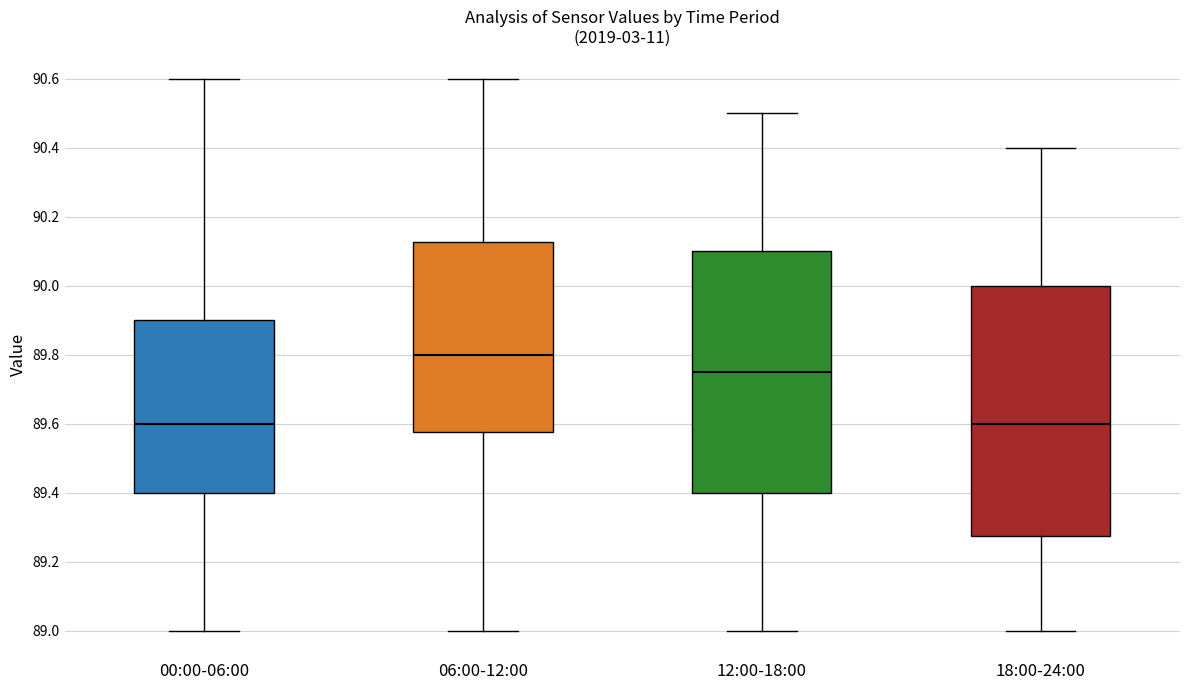

Where is the upper edge of the box for 06:00-12:00 on the y-axis? The values are not printed on the chart, so give them approximately, as read against the axis.

90.12